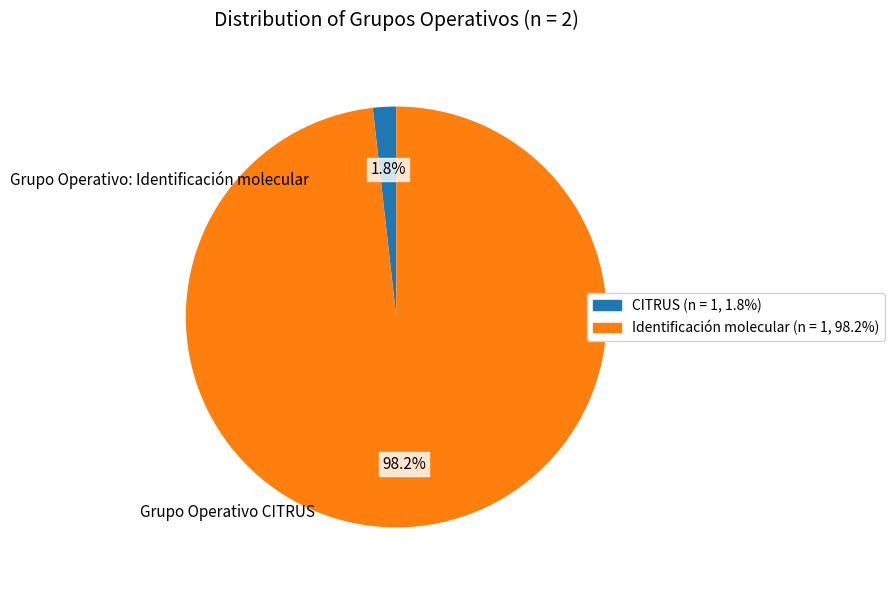

Is there a majority slice in this chart?

Yes